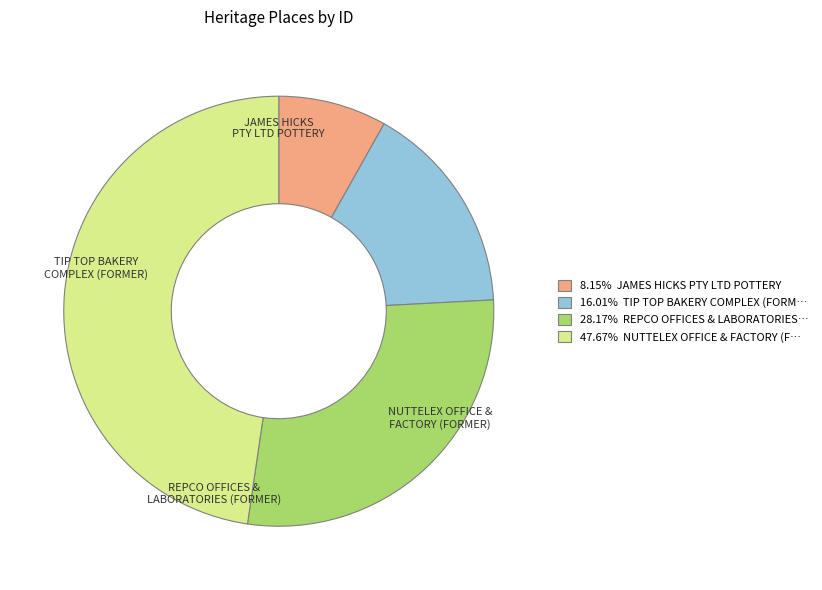

Does any single category account for the majority?

No